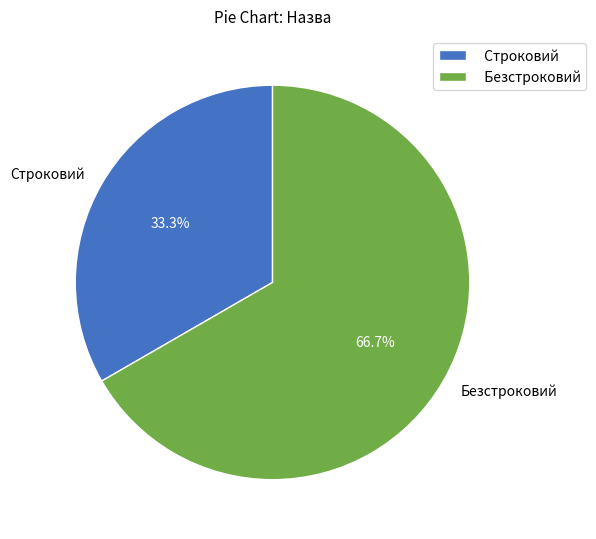

What percentage is NOT represented by Строковий?

66.7%